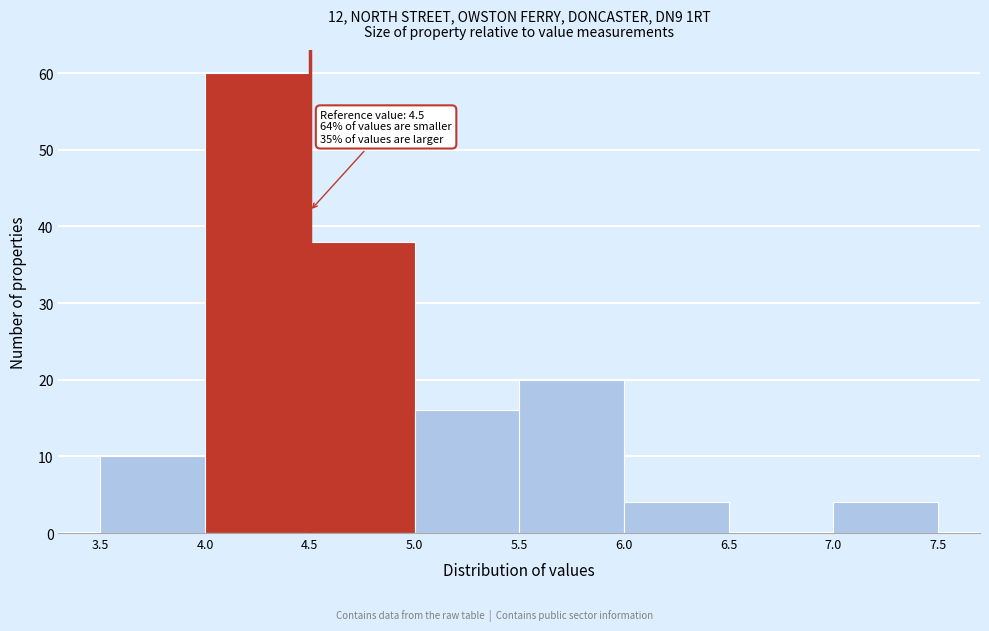

Which range on the x-axis has the tallest bar?

4.0 to 4.5